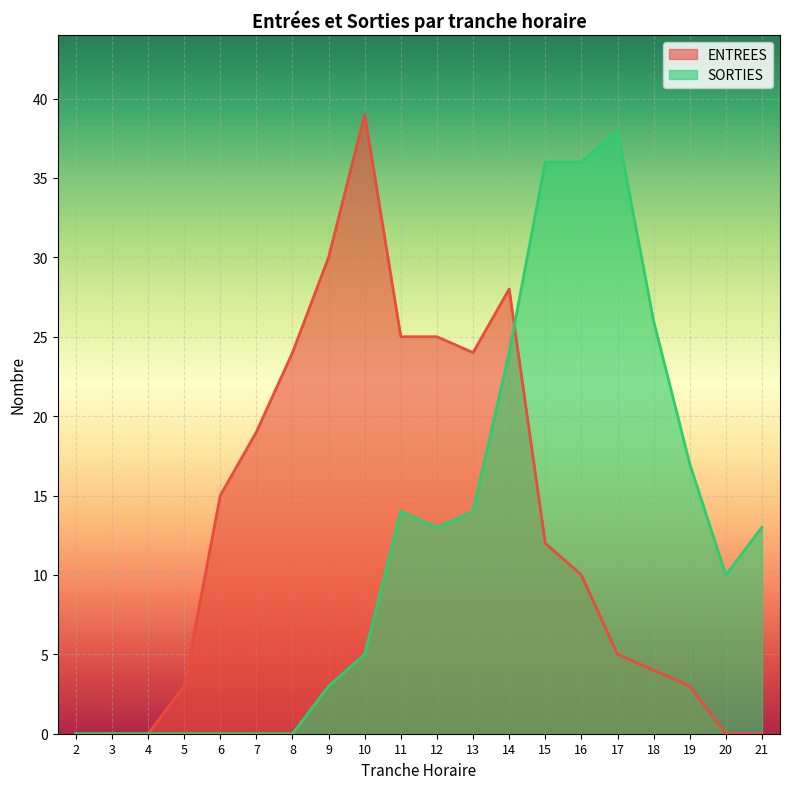

After their last crossing, which series has the higher values: ENTREES or SORTIES?

SORTIES